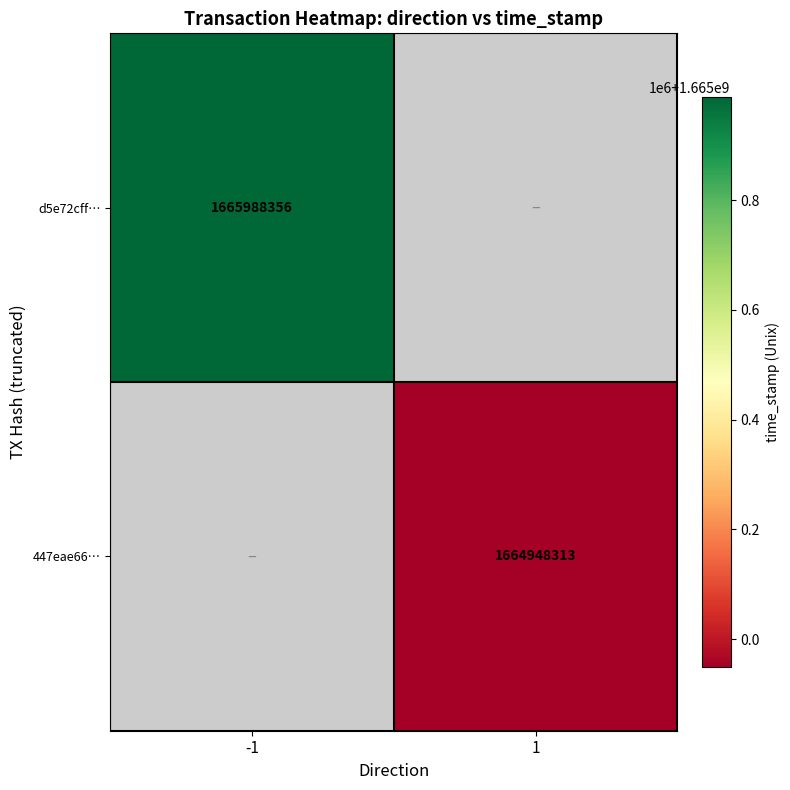

Is it true that d5e72cff… equals 2321210054 at -1?

False